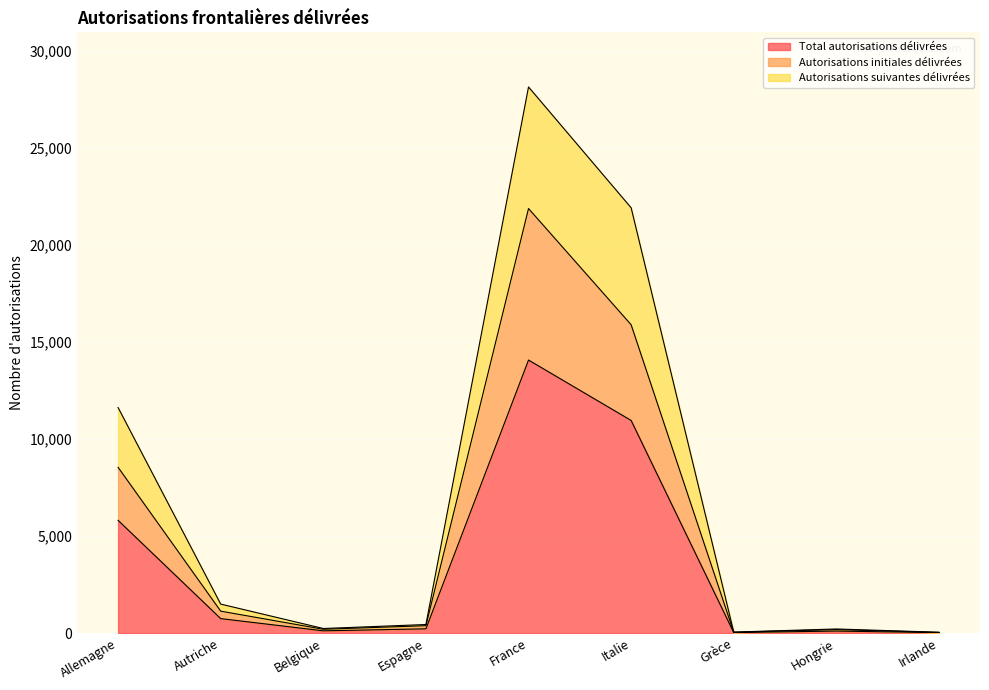

True or false: Total autorisations délivrées and Autorisations initiales délivrées intersect in this chart.

False